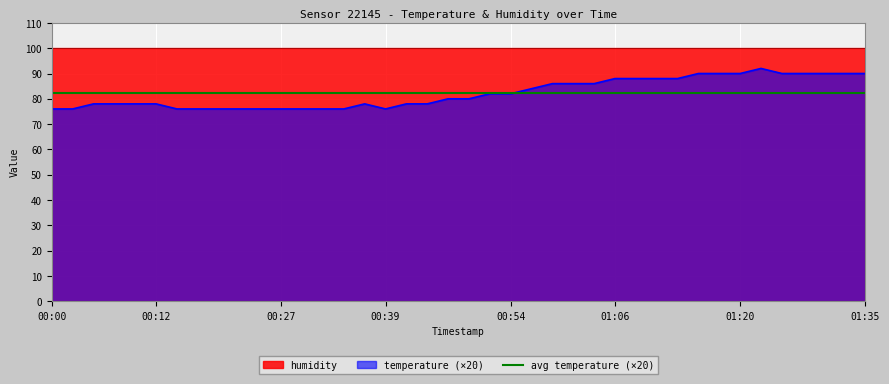

List the labels in order of value, smallest first.

00:00, 00:03, 00:15, 00:17, 00:20, 00:22, 00:24, 00:27, 00:29, 00:32, 00:34, 00:39, 00:05, 00:07, 00:10, 00:12, 00:37, 00:41, 00:44, 00:46, 00:49, 00:51, 00:54, 00:56, 00:59, 01:01, 01:03, 01:06, 01:08, 01:11, 01:13, 01:16, 01:18, 01:20, 01:25, 01:28, 01:30, 01:33, 01:35, 01:23